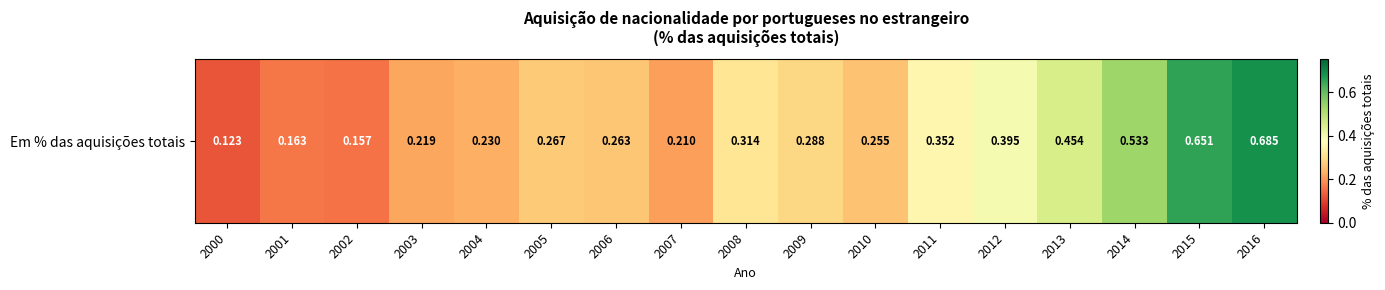

Is it true that the value at 2003 is 0.1?

False